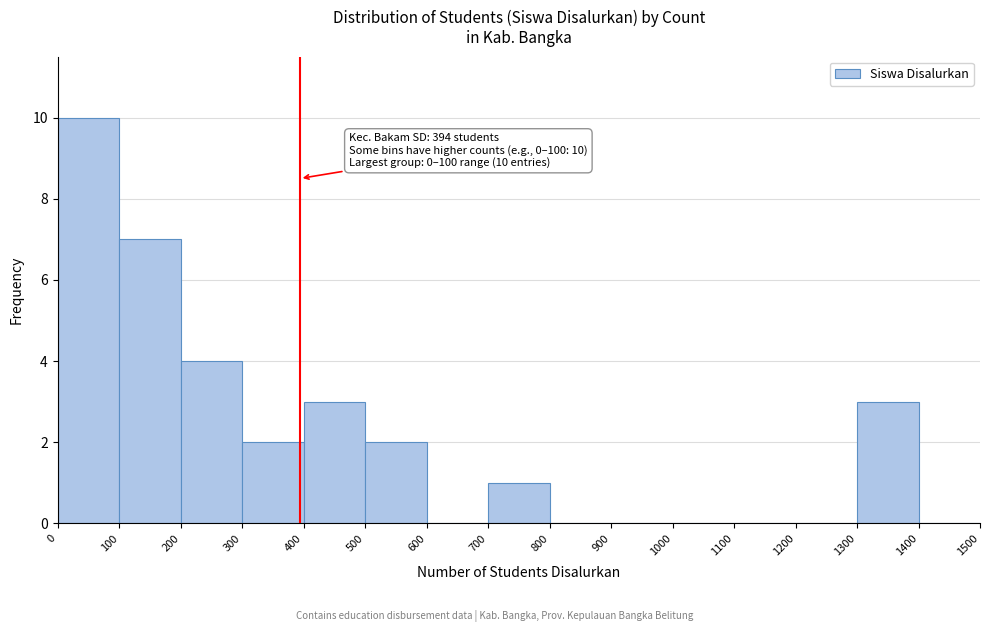

Over which range of the x-axis is the bar tallest?

0 to 100